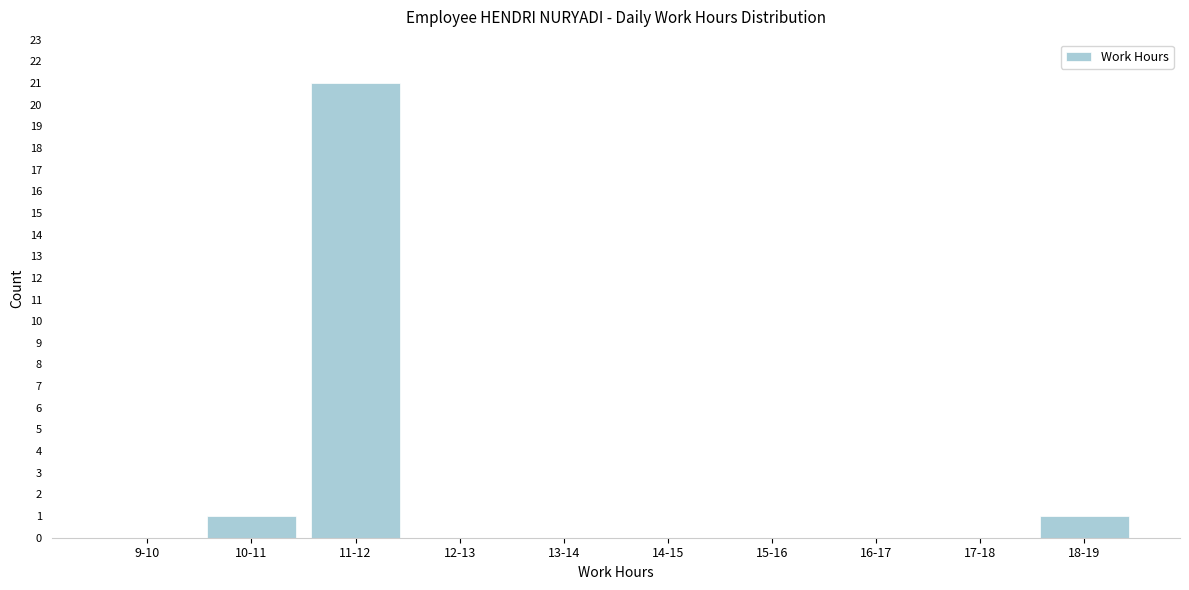

Reading right to left, transcribe all the data shown in this chart.

18-19=1	17-18=0	16-17=0	15-16=0	14-15=0	13-14=0	12-13=0	11-12=21	10-11=1	9-10=0